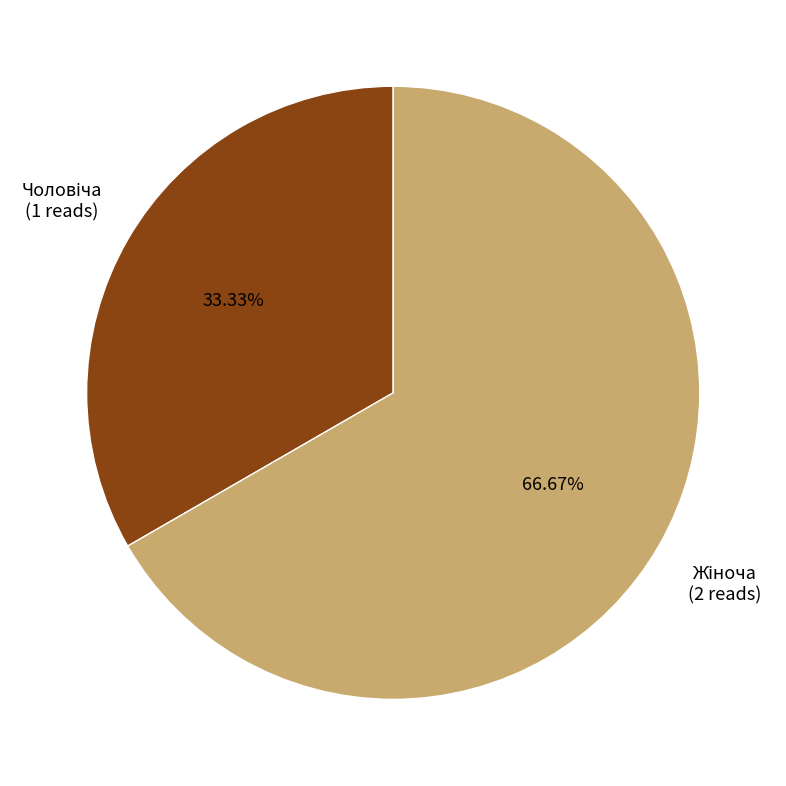

Is there a majority slice in this chart?

Yes